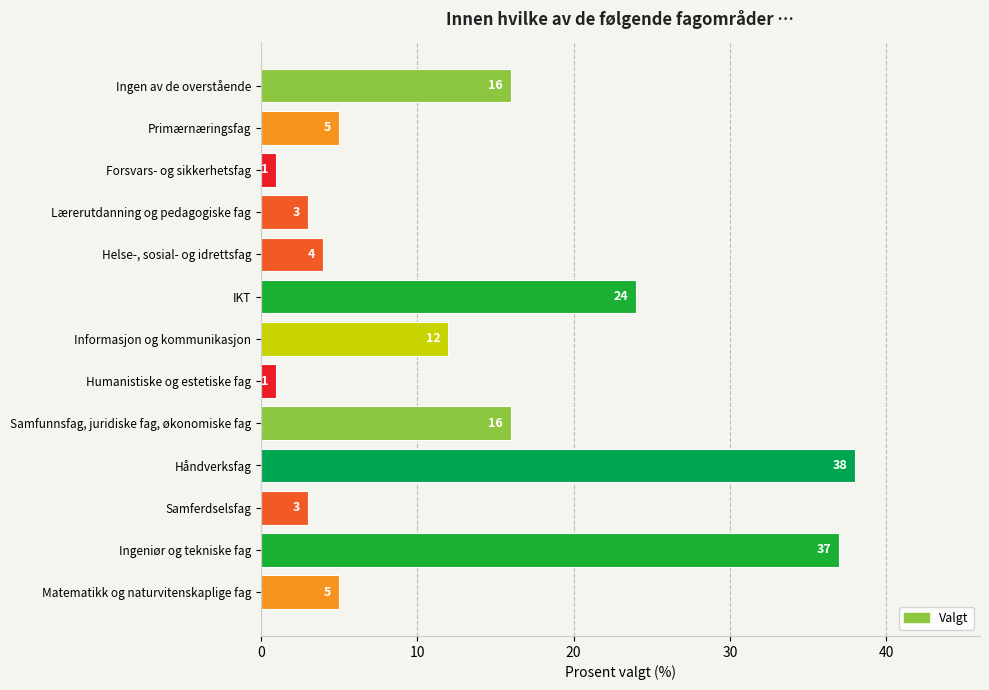

Count the number of data series in this chart.

1